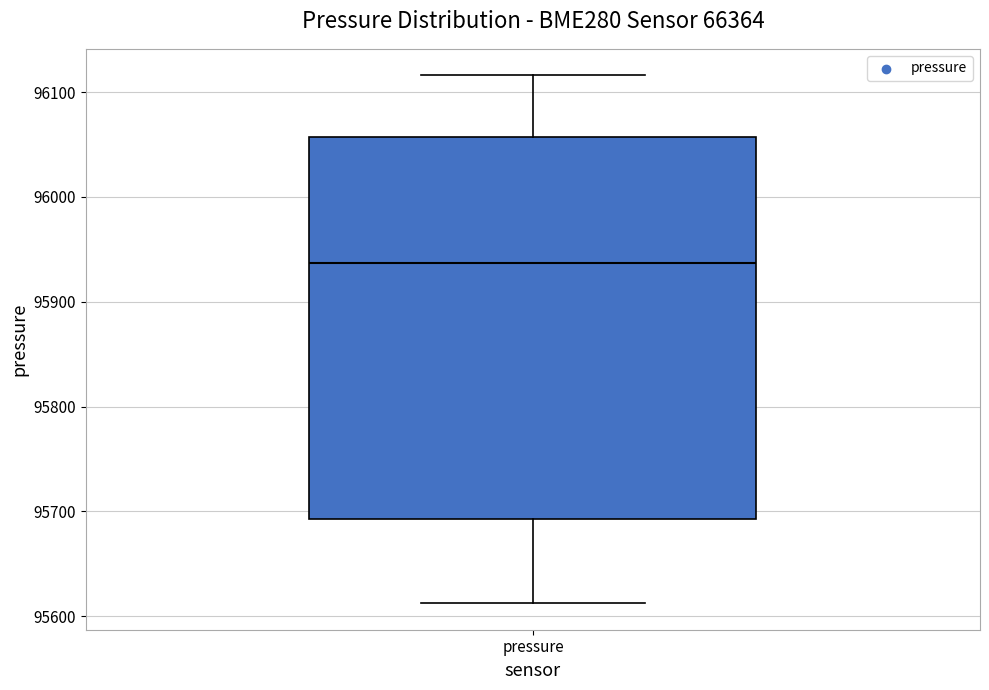

Where does the median line of the box for pressure sit on the y-axis? The values are not printed on the chart, so give them approximately, as read against the axis.

95940